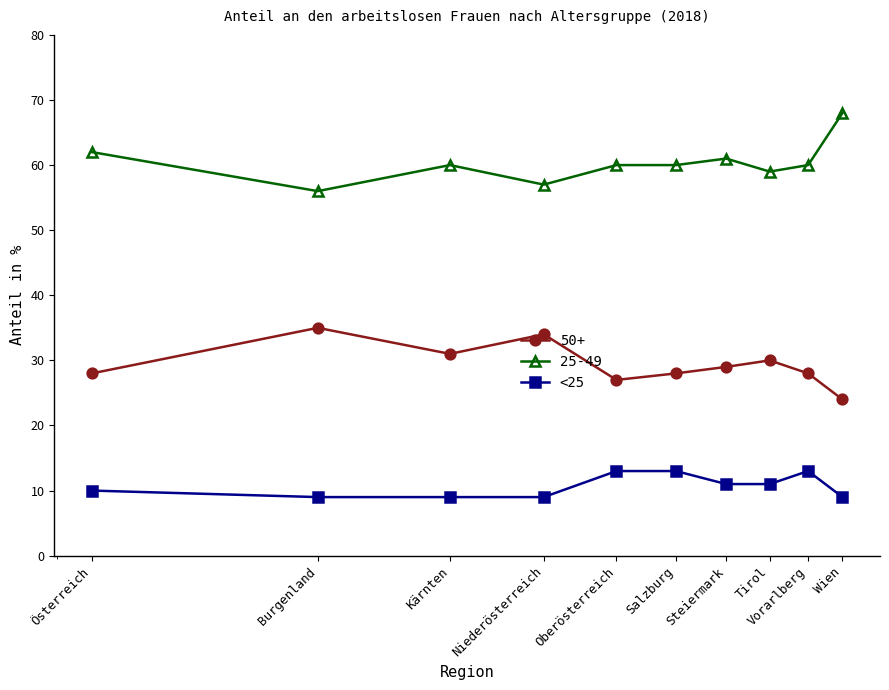

What is the value of the 25-49 point at the 7th from the left?

61